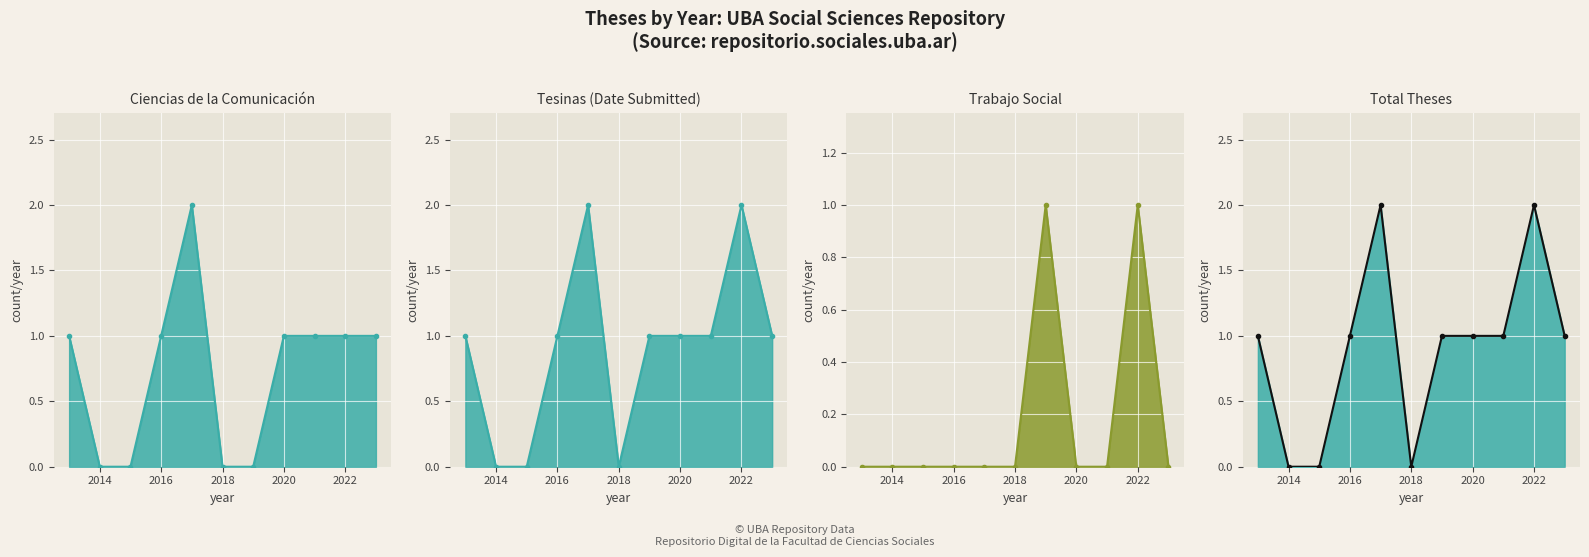

True or false: Total Theses and Trabajo Social cross at least once.

False